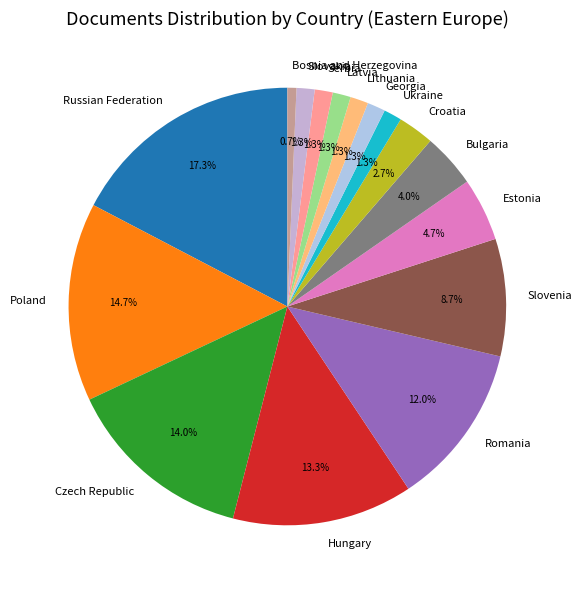

What portion of the pie excludes Croatia?

97.3%